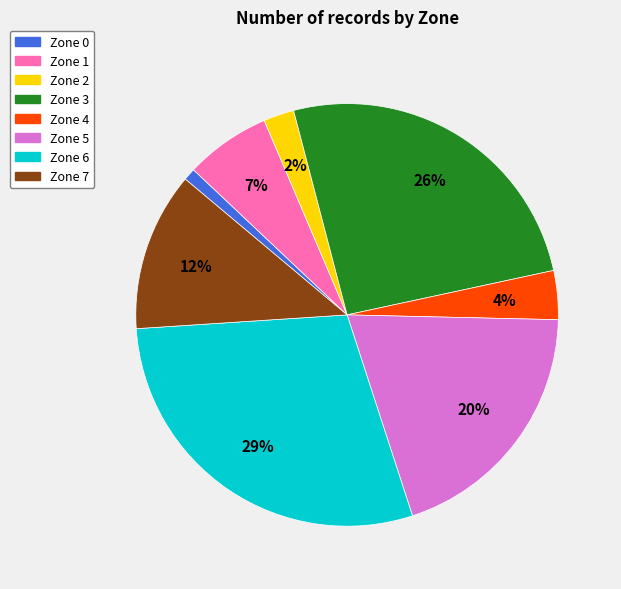

To the nearest percent, what is the difference between the largest and smallest slice percentages?

28%